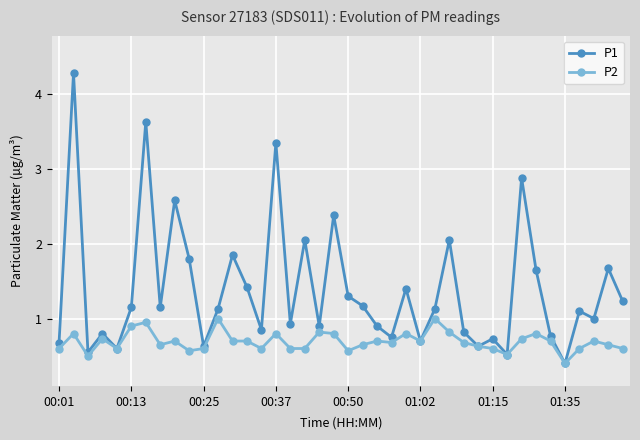

True or false: P2 has more than 2 points higher than both neighbors.

True